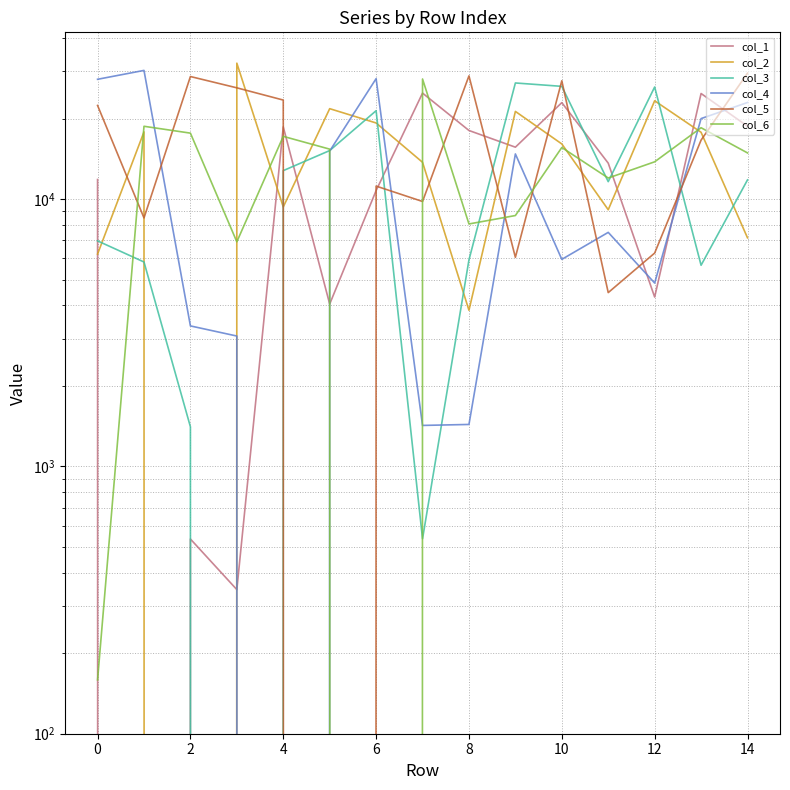

How many data points in col_3 are above 11617?

7